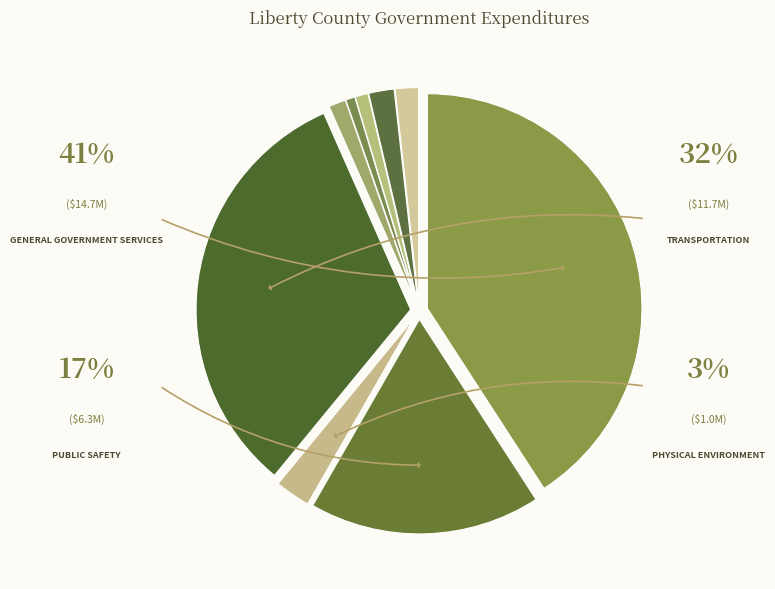

Which slice is the largest?

General Government Services